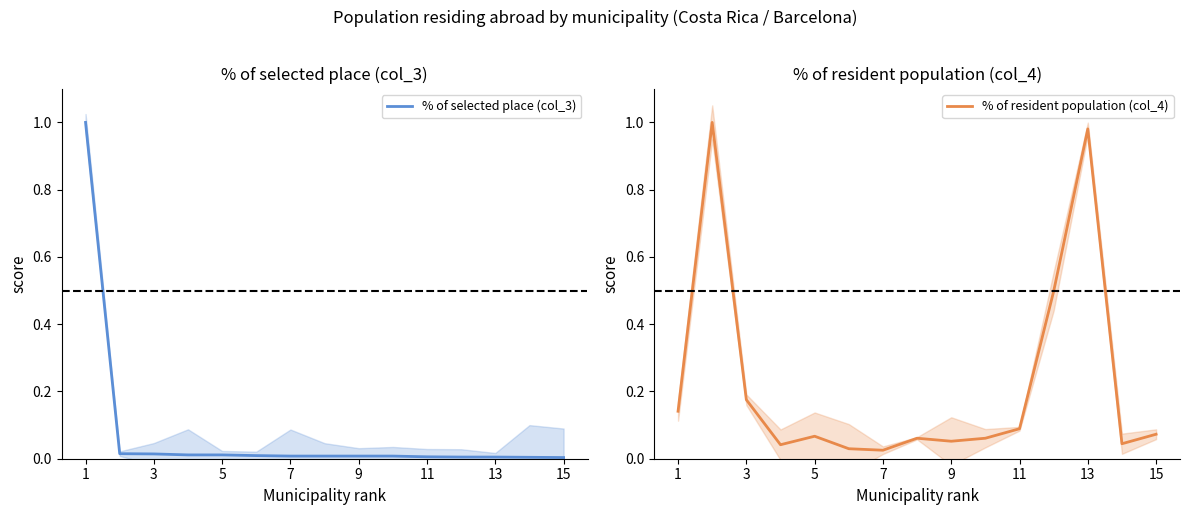

The % of selected place (col_3) series shows 0.0 at 9. True or false?

True